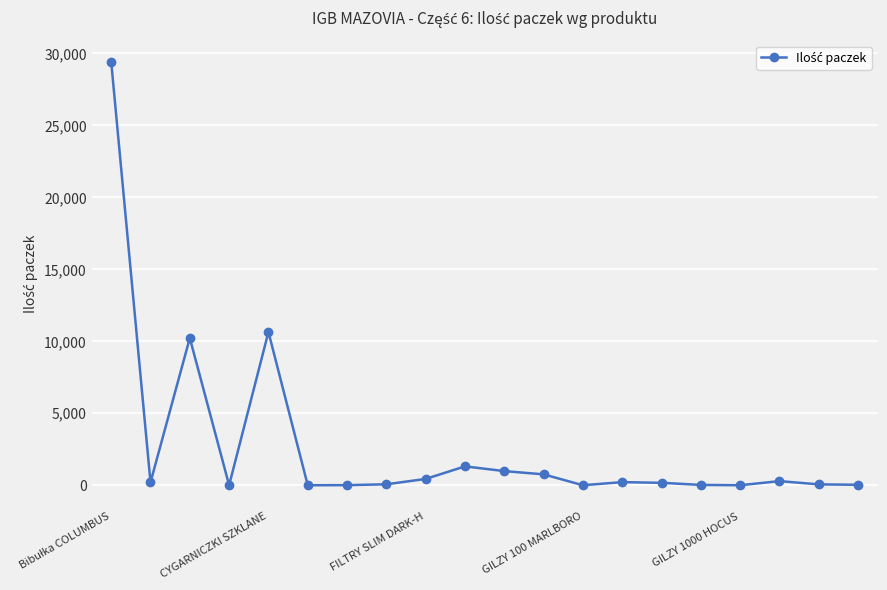

How many values are below 202?

10